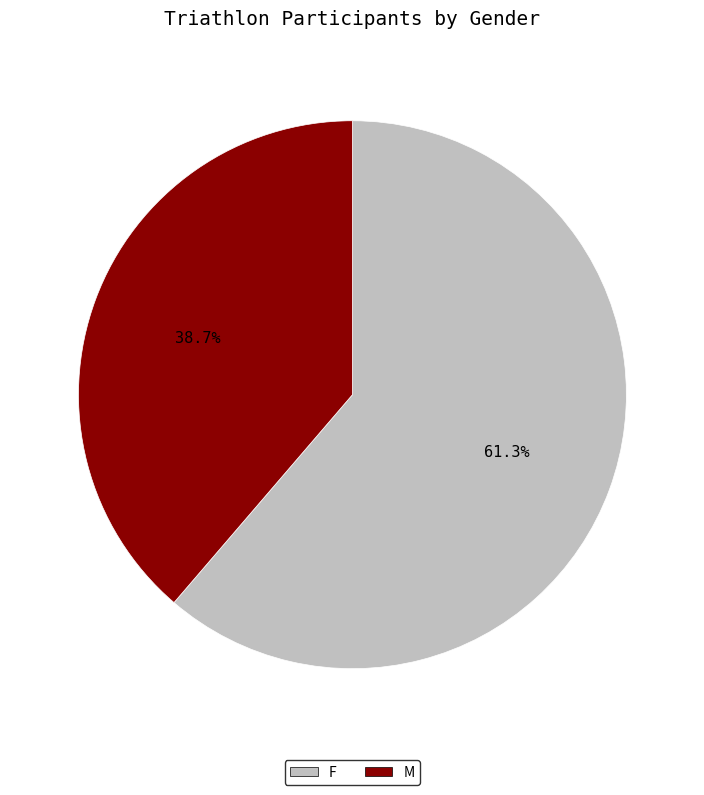

Between M and F, which is larger?

F